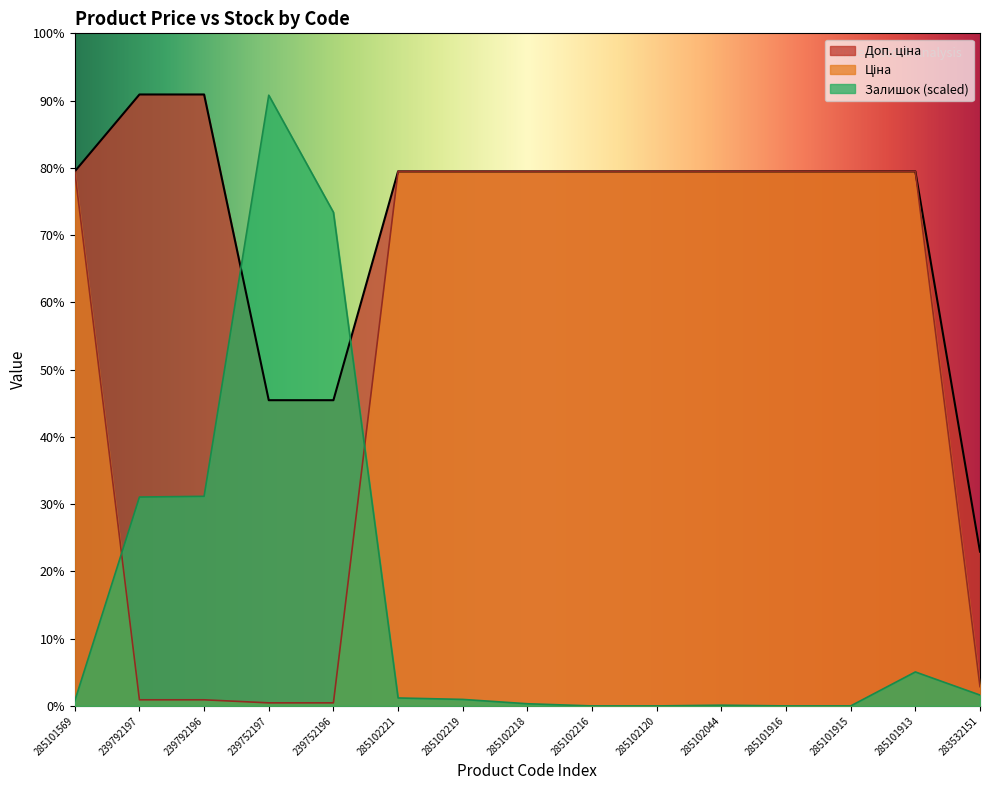

Where is Ціна nearest to the value 5016?

283532151